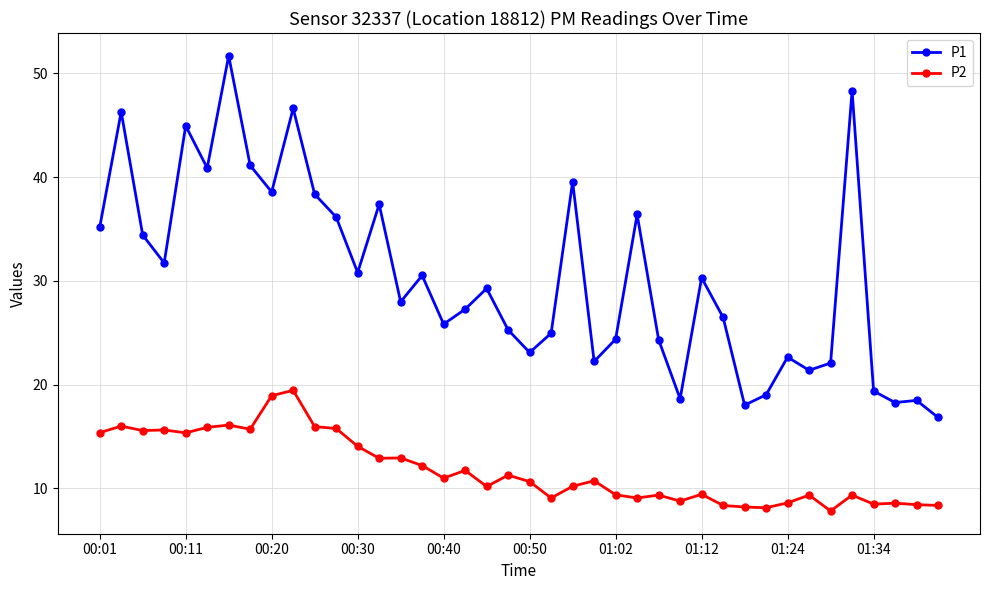

What is the lowest value of the P2 series?

7.8